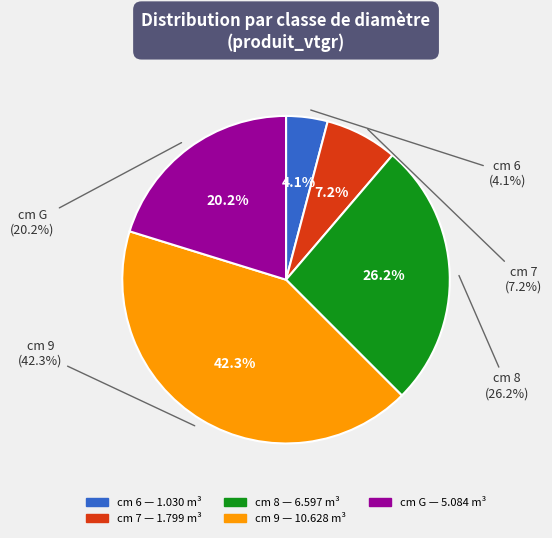

Rank the categories by value from highest to lowest.

9, 8, G, 7, 6